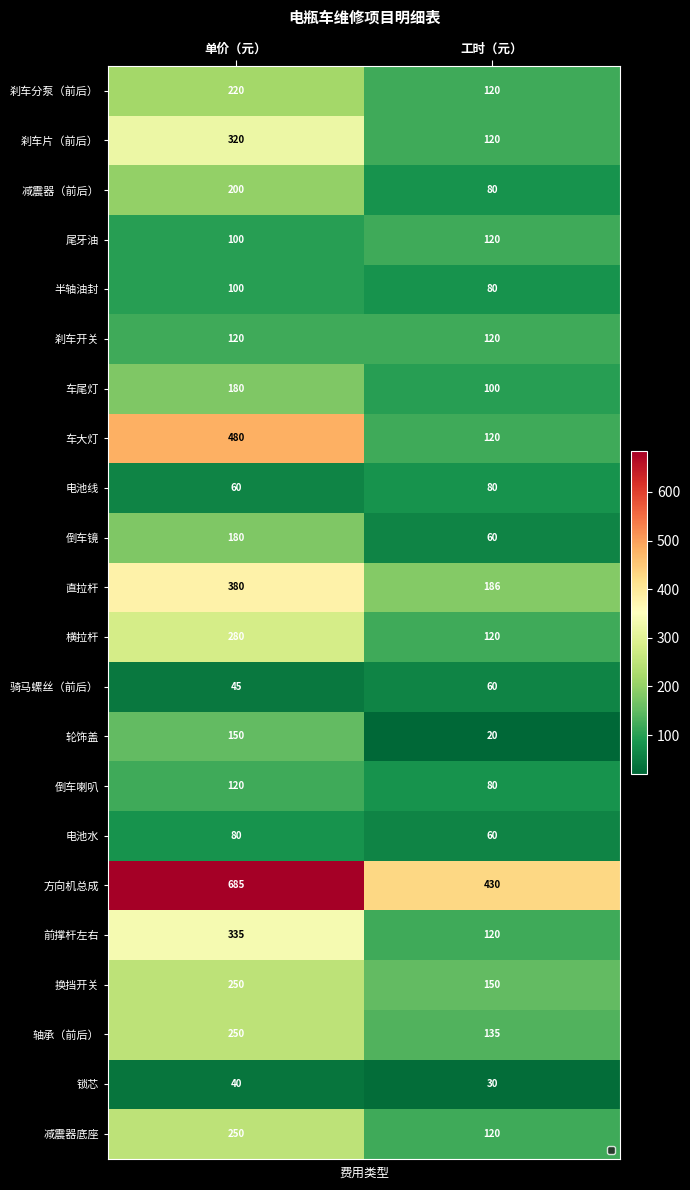

At which label does 刹车片（前后） reach its minimum?

工时（元）